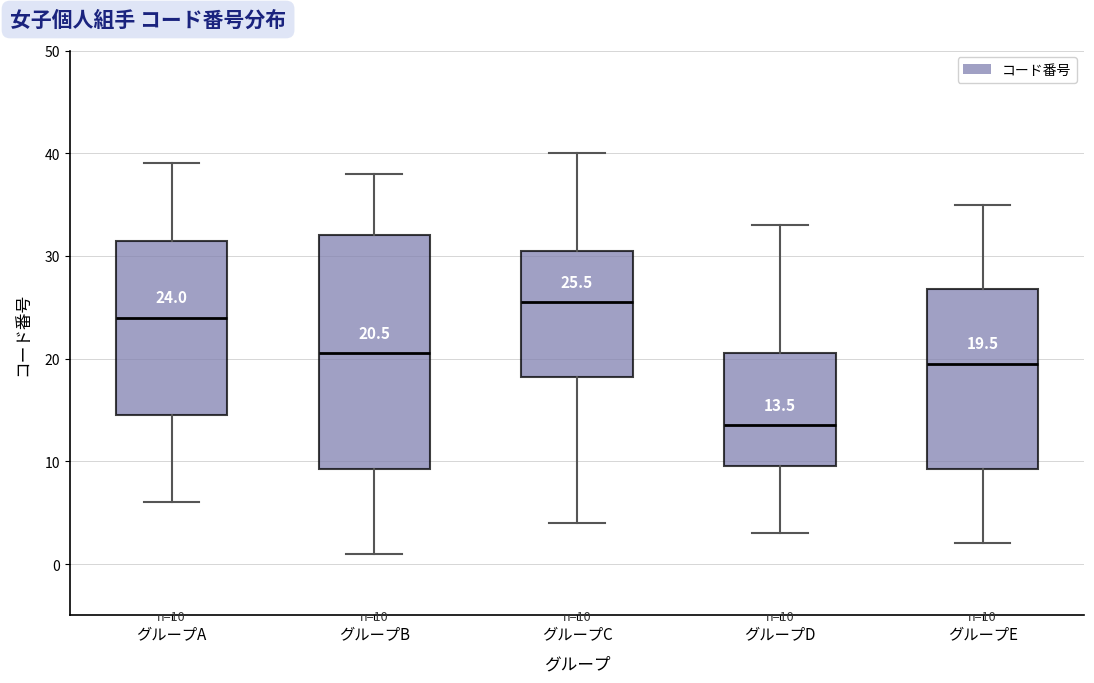

Which box is the tallest, from its lower edge to its upper edge?

グループB